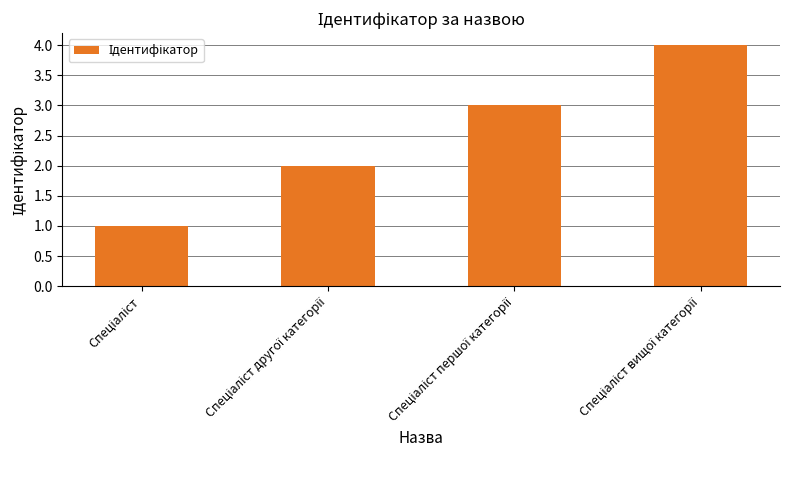

What is the difference between the maximum and minimum values?

3